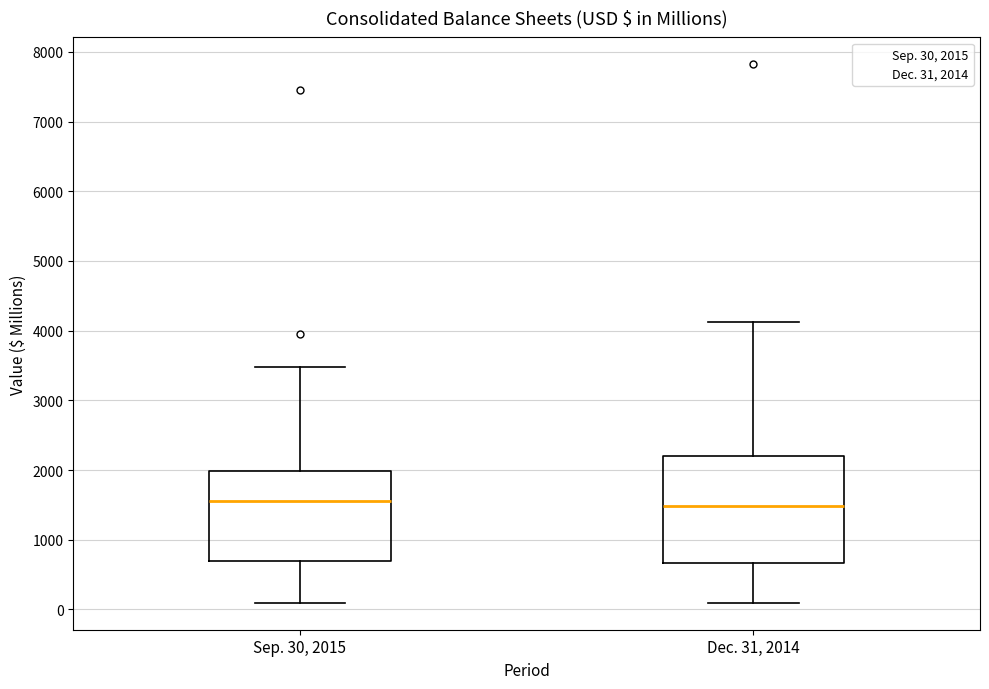

Comparing the boxes themselves (not the whiskers), which one is the tallest?

Dec. 31, 2014